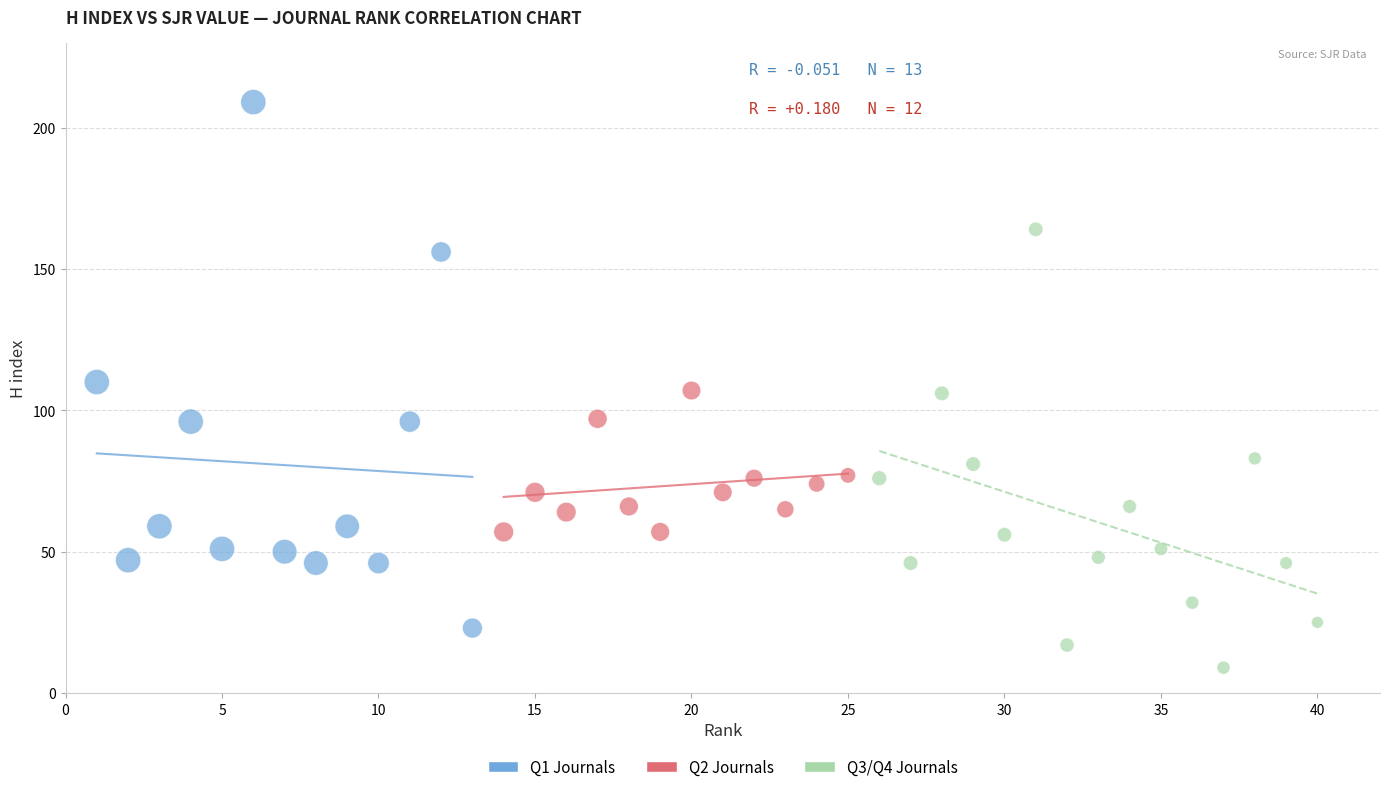

Which series has the widest spread of Y values?

Q1 Journals